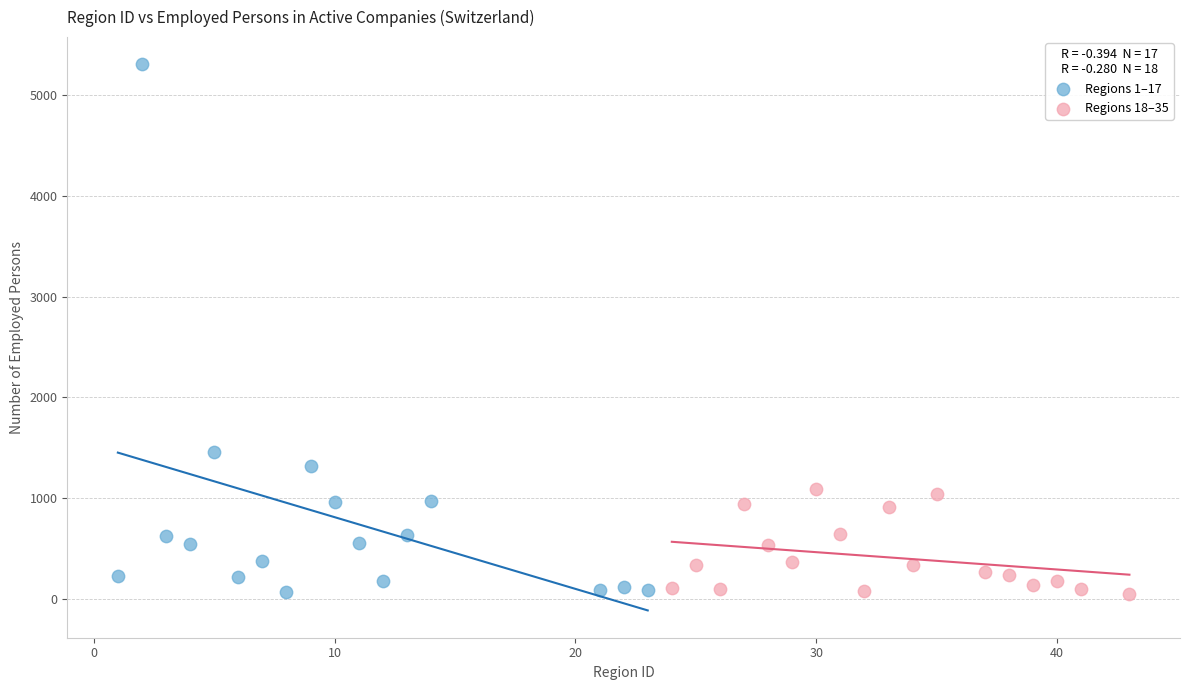

Which series has the widest spread of Y values?

Regions 1–17